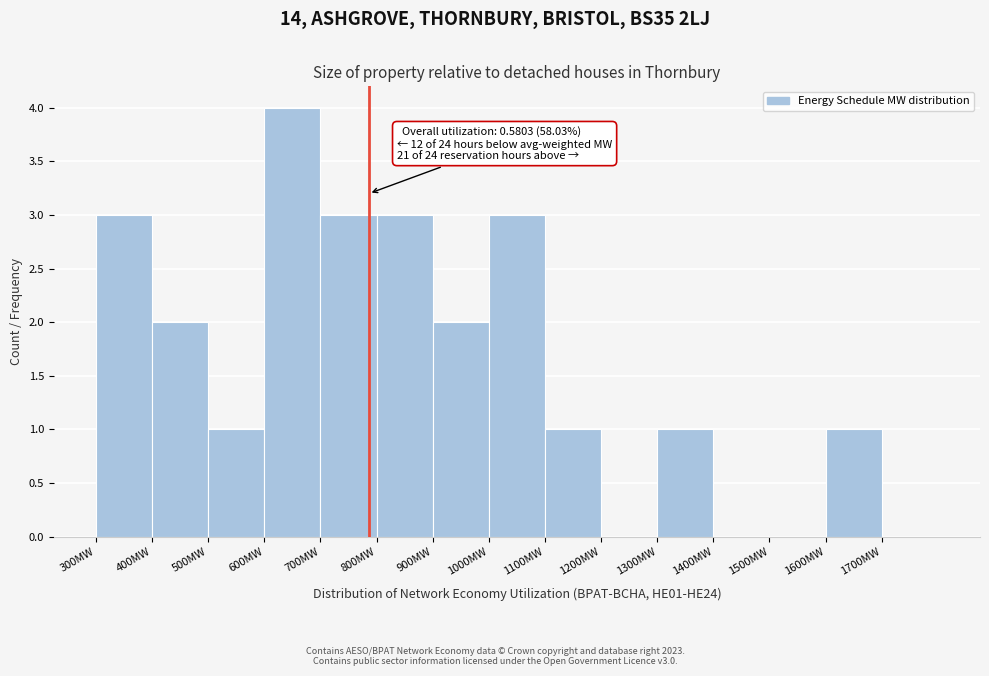

Which range on the x-axis has the tallest bar?

600 to 700